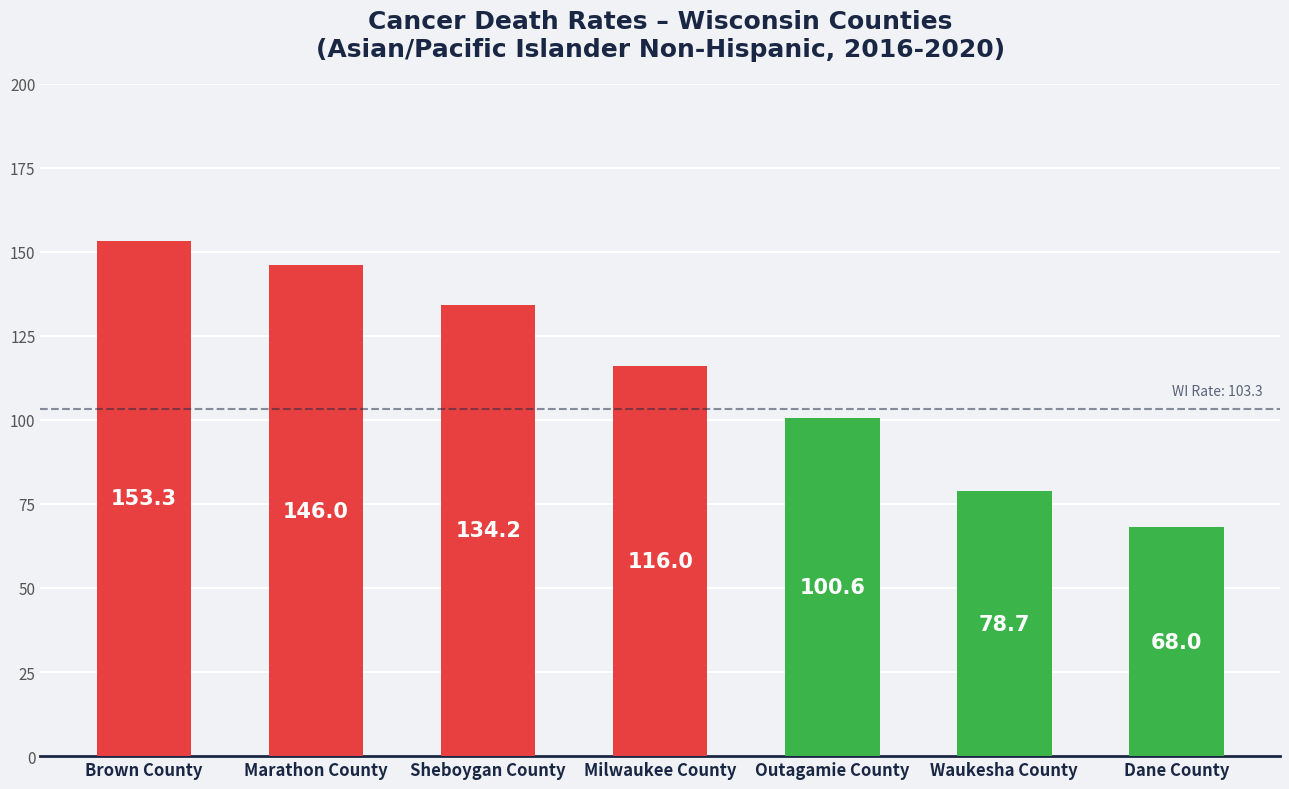

List the labels in order of value, smallest first.

Dane County, Waukesha County, Outagamie County, Milwaukee County, Sheboygan County, Marathon County, Brown County